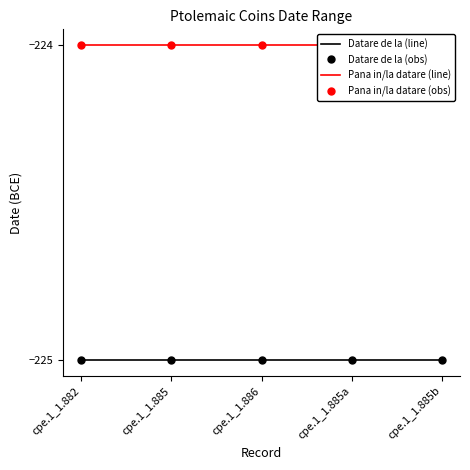

At which category is the sum across all series the highest?

cpe.1_1.882